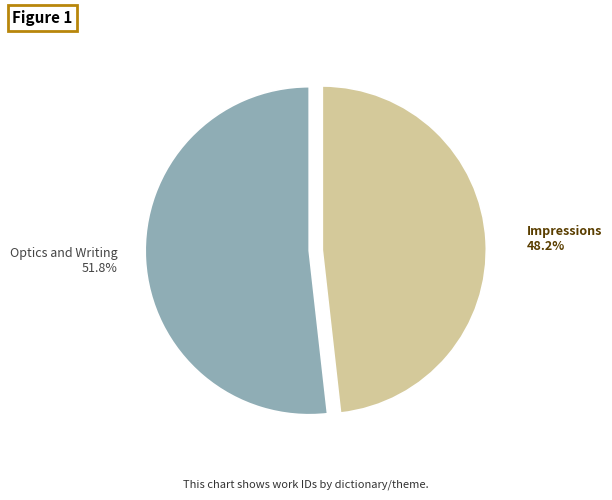

Rank the categories by value from highest to lowest.

Optics and Writing, Impressions